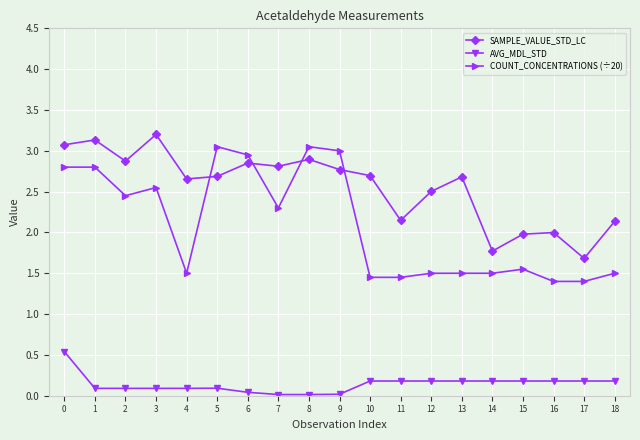

Does the chart display data point markers on the line(s)?

Yes